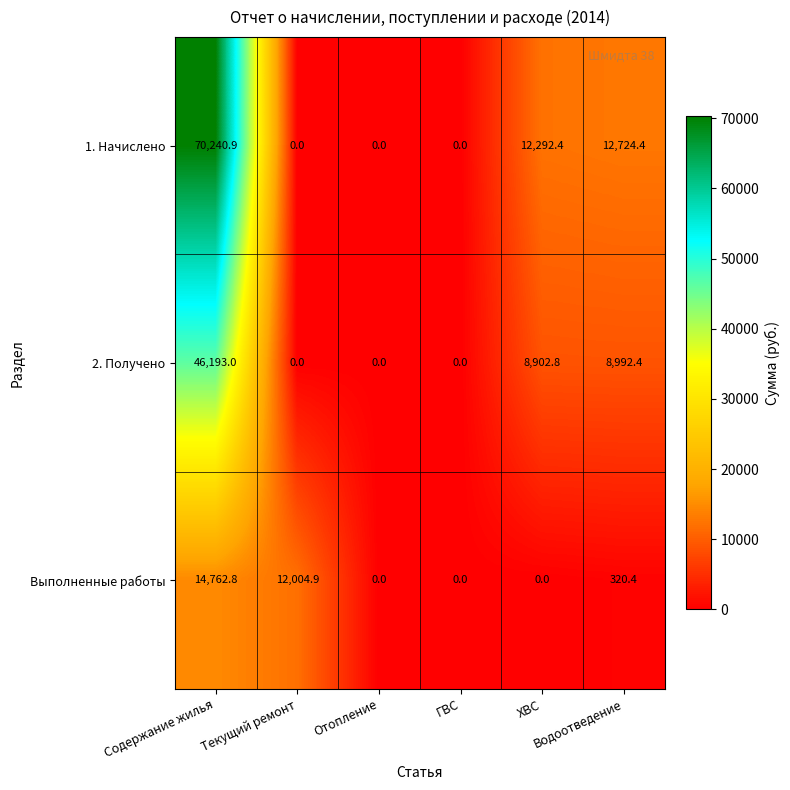

What is the average value of the 2. Получено series?

10681.4